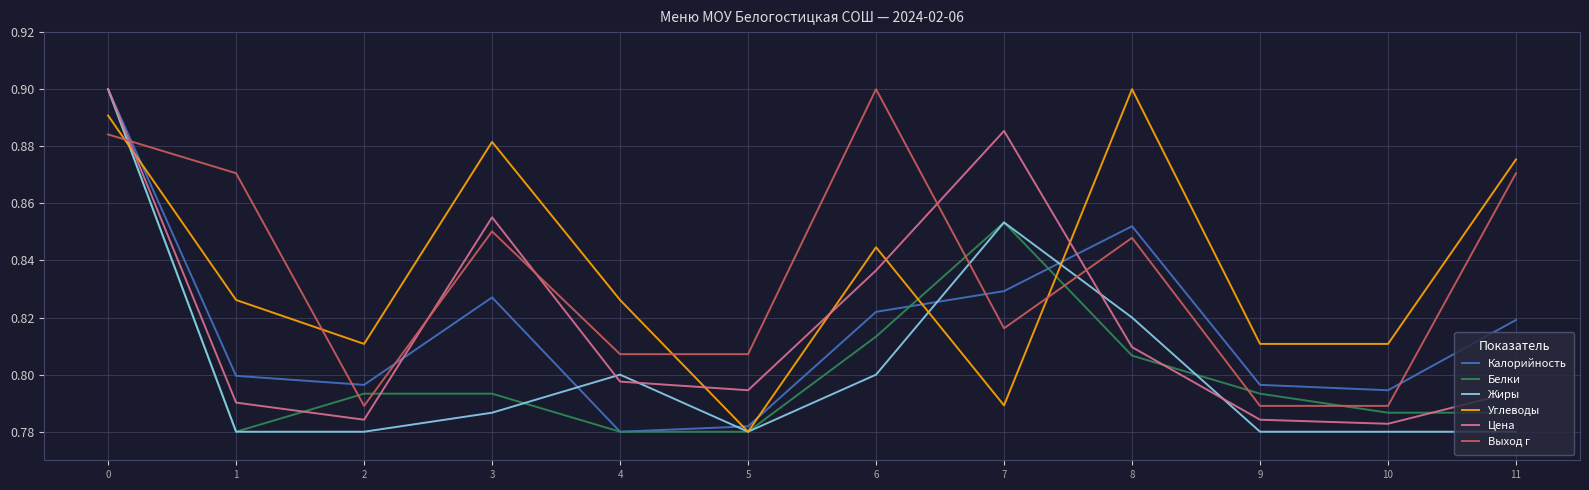

Is this an area chart (filled region under the line)?

No